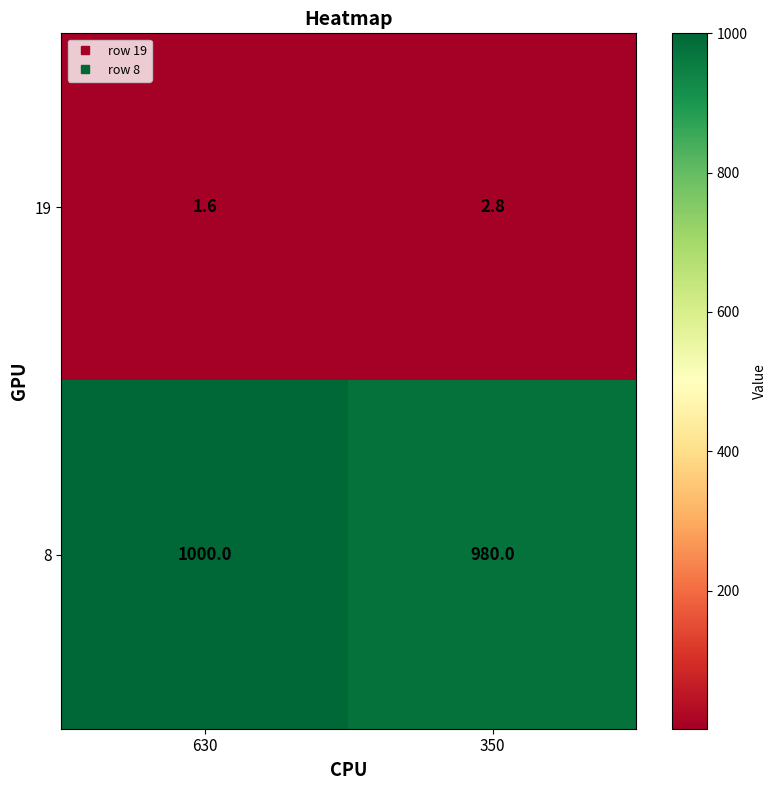

Reading left to right, what are all the values shown in this chart?

19: 630=1.6	350=2.8
8: 630=1000.0	350=980.0